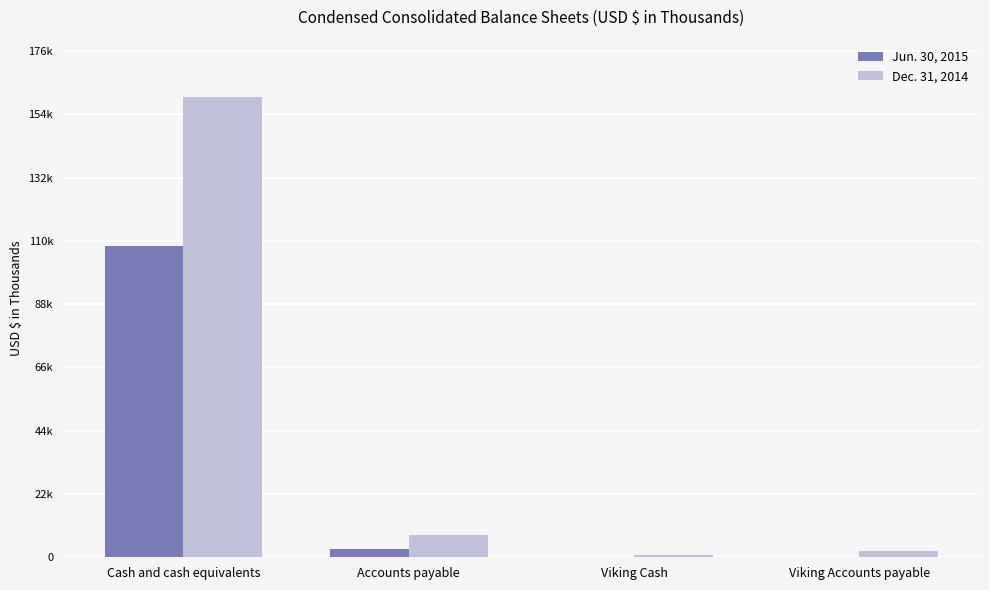

What are all the series names shown in the legend?

Jun. 30, 2015, Dec. 31, 2014